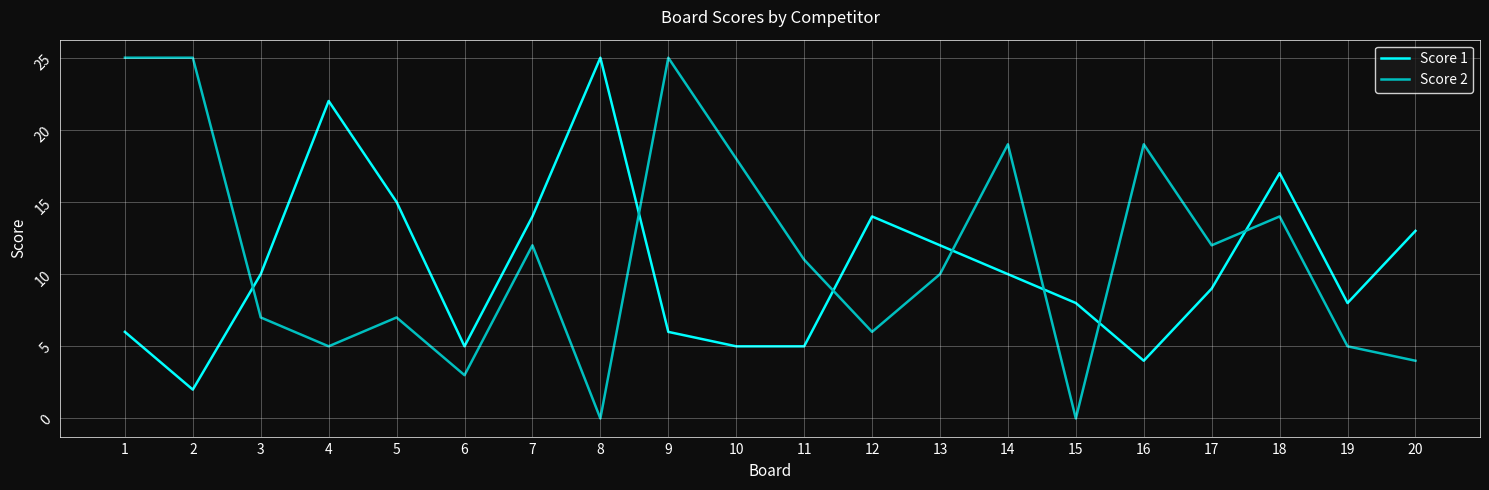

What is the spread (max minus min) of values at 14?

9